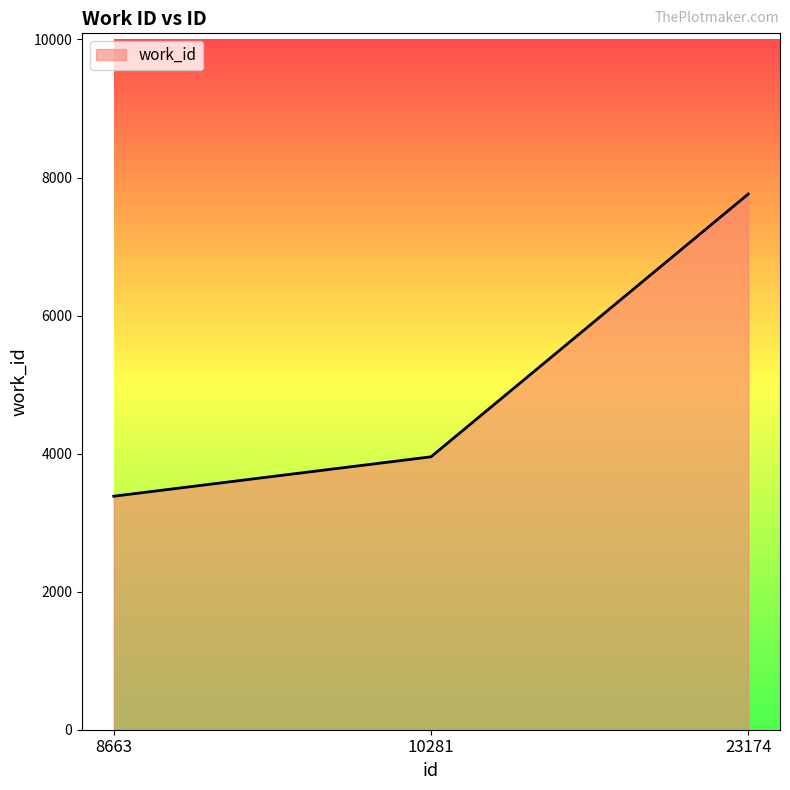

What value does the data have at 8663, to the nearest 50?

3400